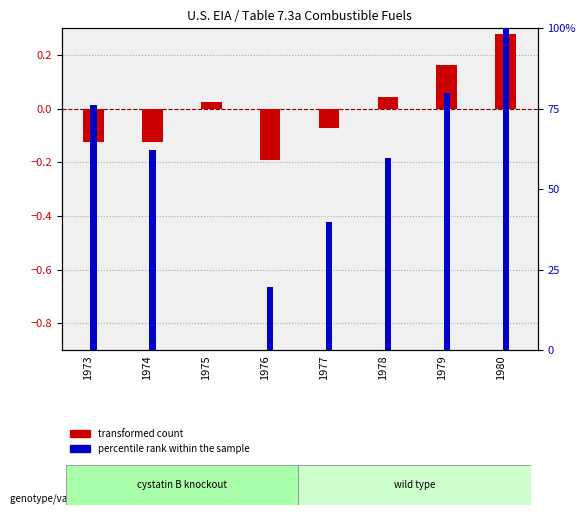

What is the spread (max minus min) of values at 1978?

59.8